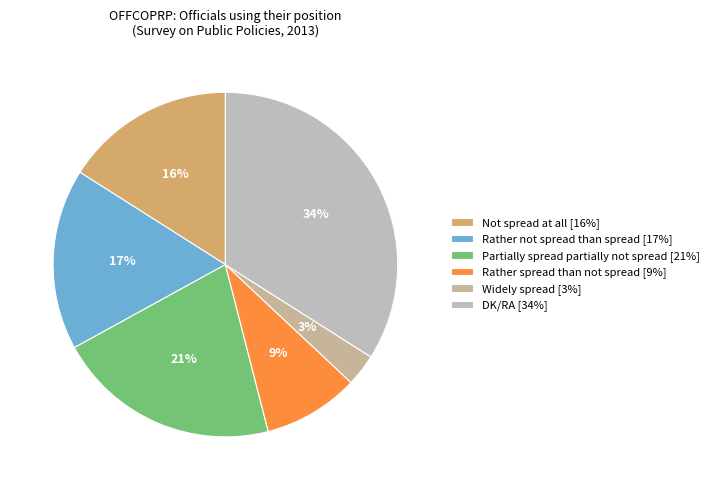

What is the largest slice in the pie chart?

DK/RA